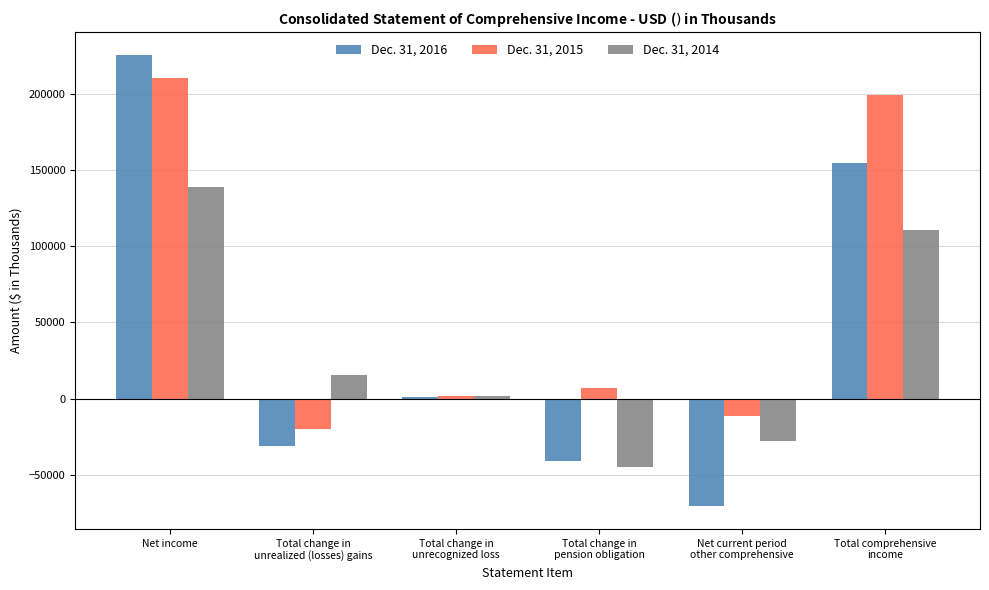

At which label does Dec. 31, 2014 reach its peak?

Net income